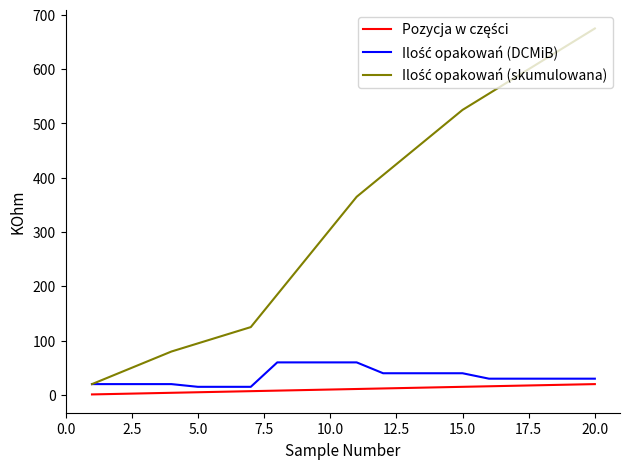

What is the greatest value displayed?

675